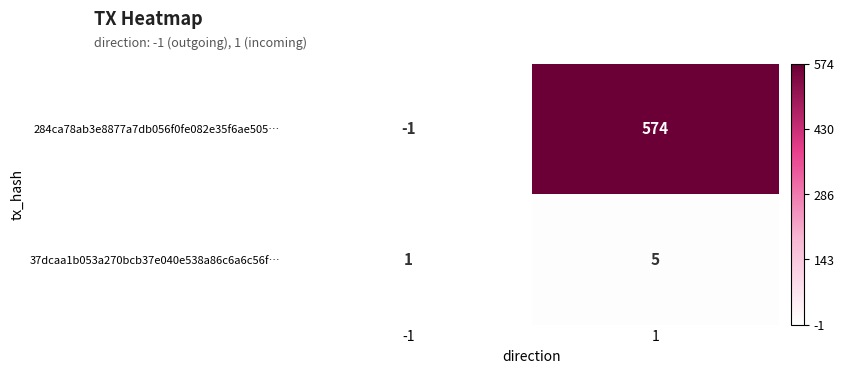

What is the average value of the 37dcaa1b053a270bcb37e040e538a86c6a6c56f… series?

3